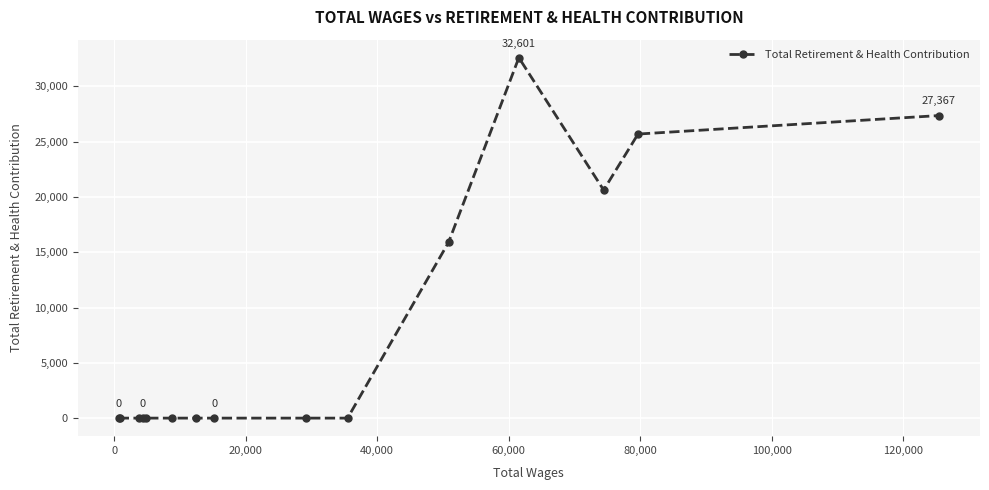

True or false: there are more than 0 points higher than both neighbors.

True